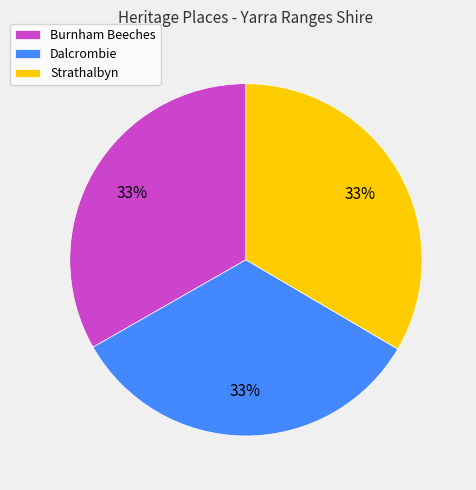

Is Dalcrombie the majority of the pie?

No